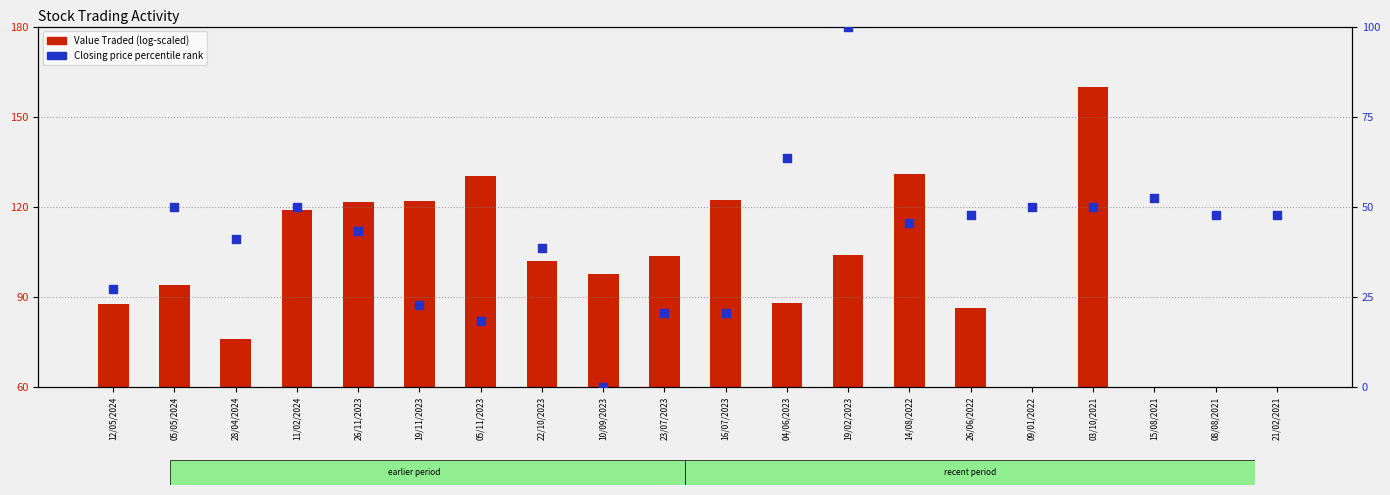

Which series contains the highest Y value?

Value Traded (scaled)